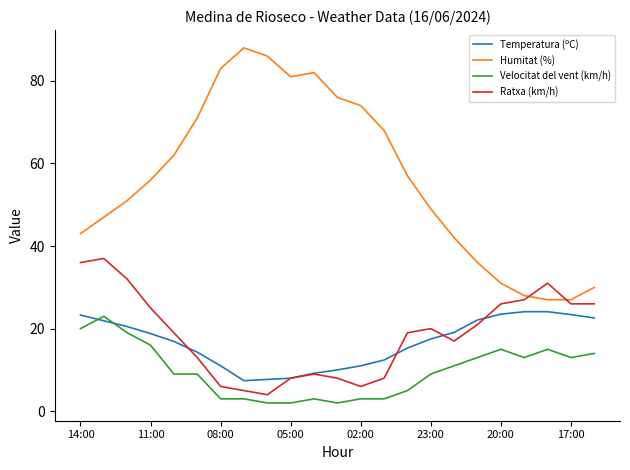

Which series has the largest total across all categories?

Humitat (%)